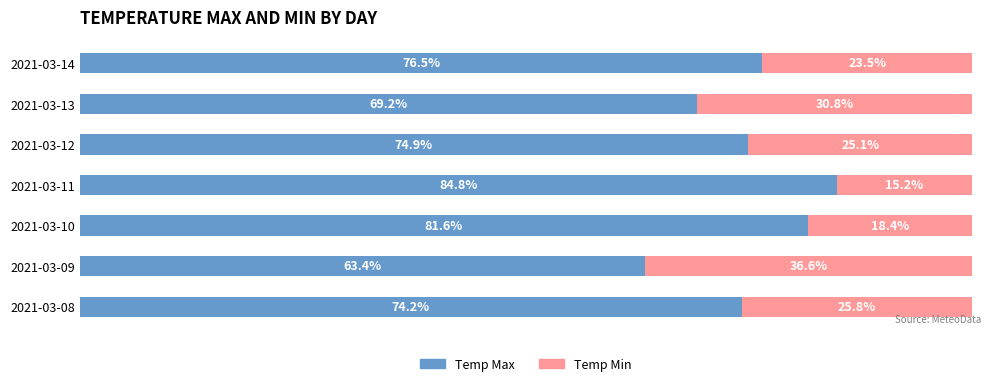

List the labels in order of Temp Max value, smallest first.

2021-03-09, 2021-03-13, 2021-03-08, 2021-03-12, 2021-03-14, 2021-03-10, 2021-03-11